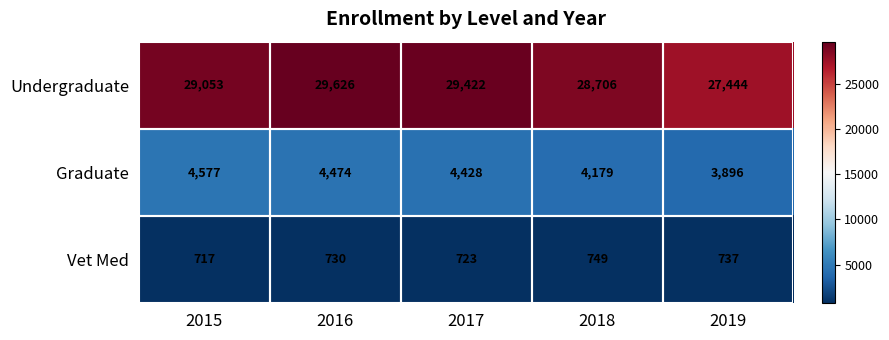

How many data points in Undergraduate are less than 29053?

2